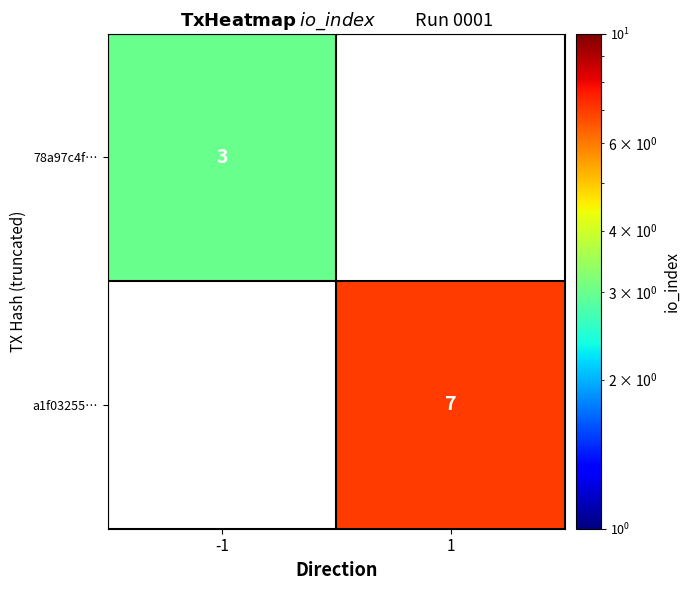

Count the number of data series in this chart.

2